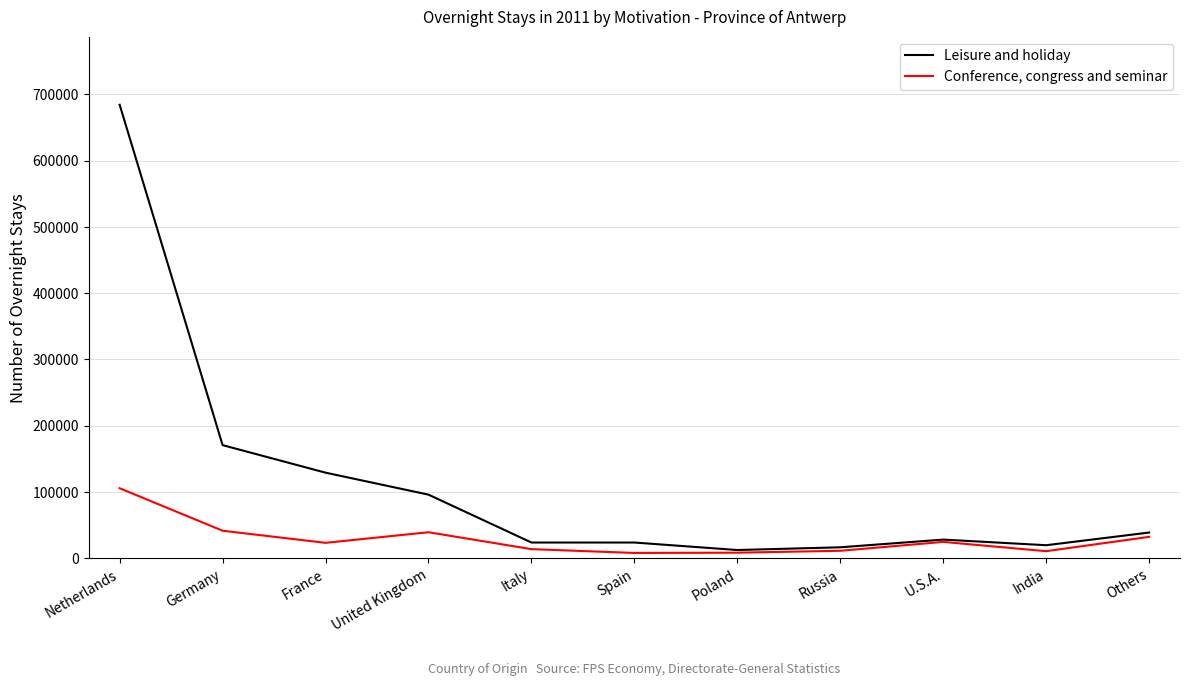

At which category does the chart reach its peak across all series?

Netherlands